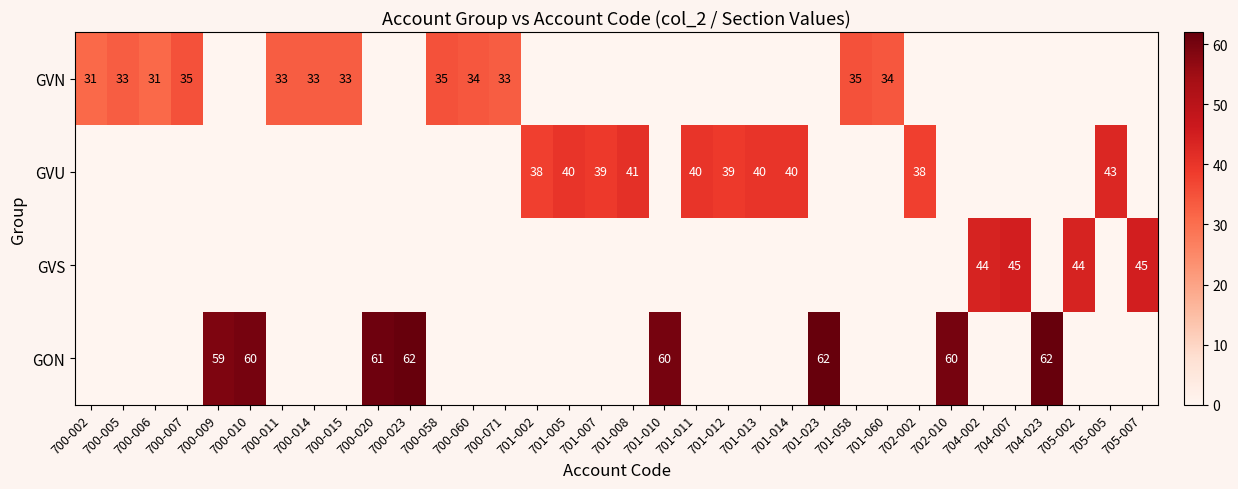

True or false: GVU has a value of 10 at 701-013.

False